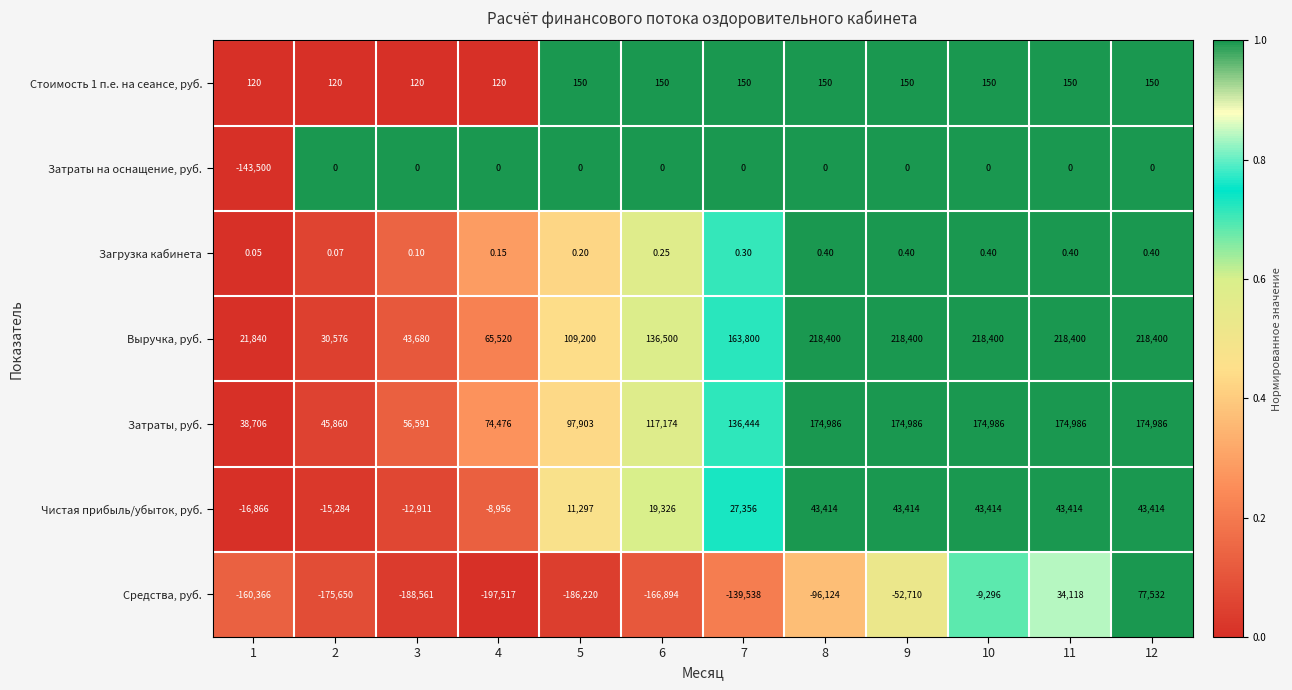

Which series has the largest total across all categories?

Выручка, руб.